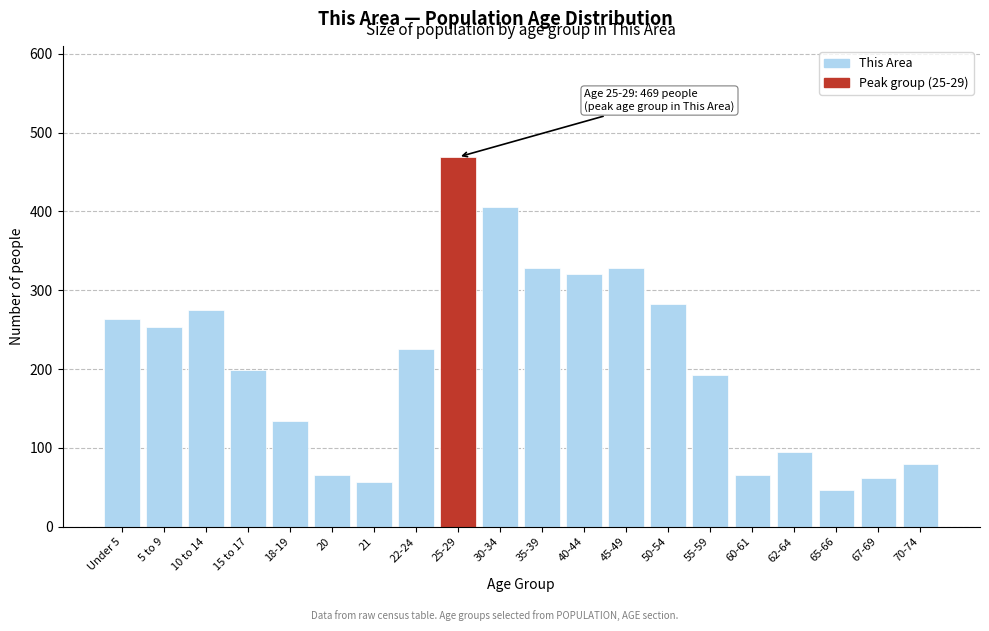

Reading right to left, what are all the values shown in this chart?

70-74=79	67-69=62	65-66=46	62-64=95	60-61=66	55-59=193	50-54=283	45-49=328	40-44=321	35-39=328	30-34=405	25-29=469	22-24=225	21=57	20=66	18-19=134	15 to 17=199	10 to 14=275	5 to 9=253	Under 5=263